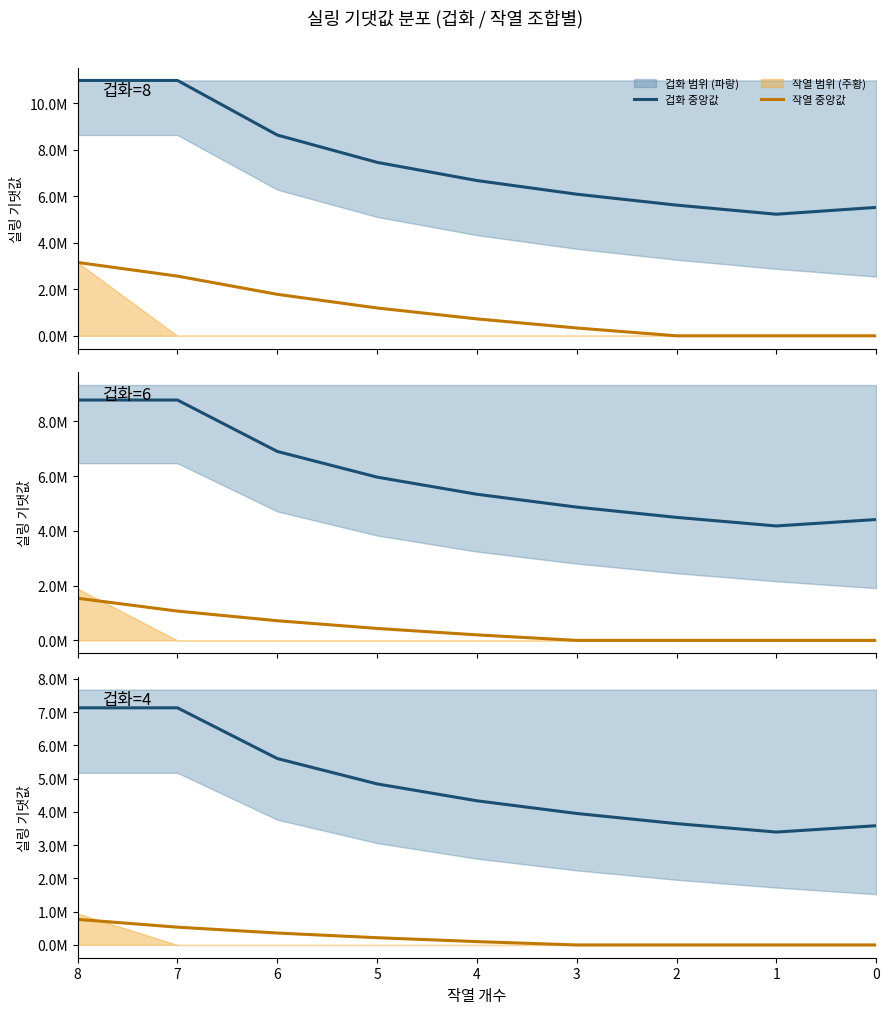

What is the difference between the maximum and minimum values in the 겁화 중앙값 series?

3736005.0